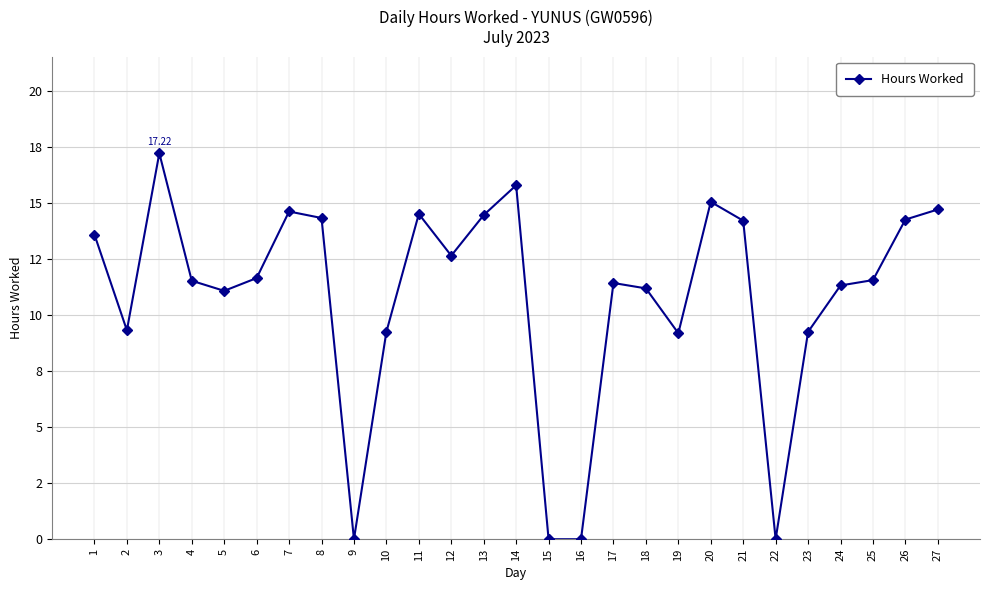

Rank the categories by value from lowest to highest.

9, 15, 16, 22, 19, 10, 23, 2, 5, 18, 24, 17, 4, 25, 6, 12, 1, 21, 26, 8, 13, 11, 7, 27, 20, 14, 3